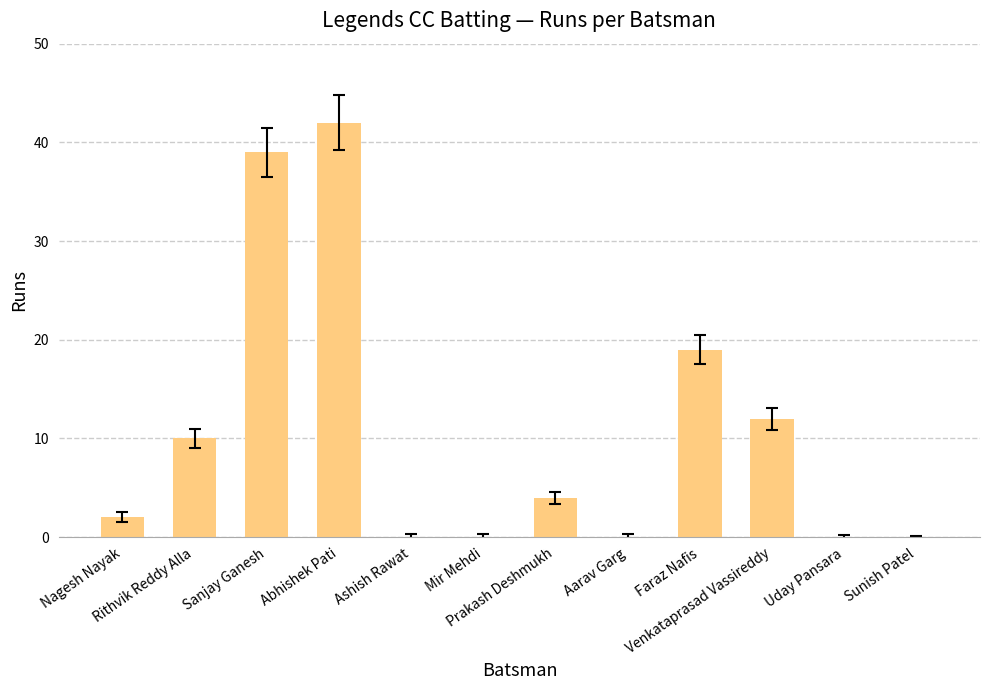

What is the greatest value displayed?

42